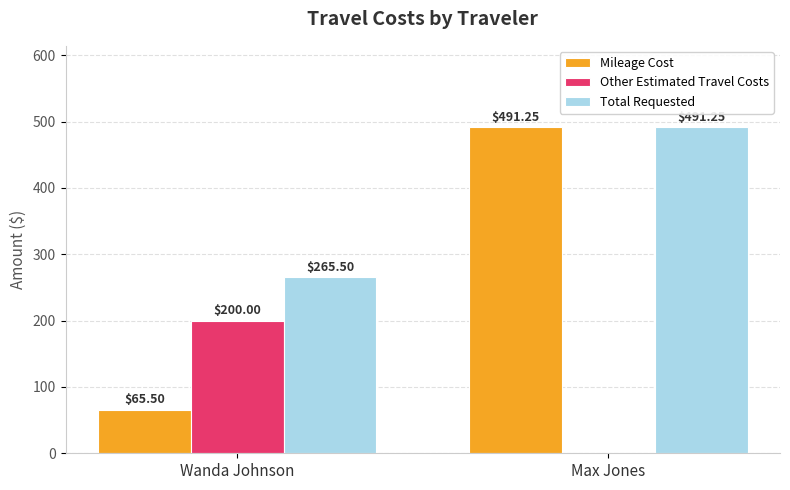

Where is Total Requested nearest to the value 378?

Wanda Johnson